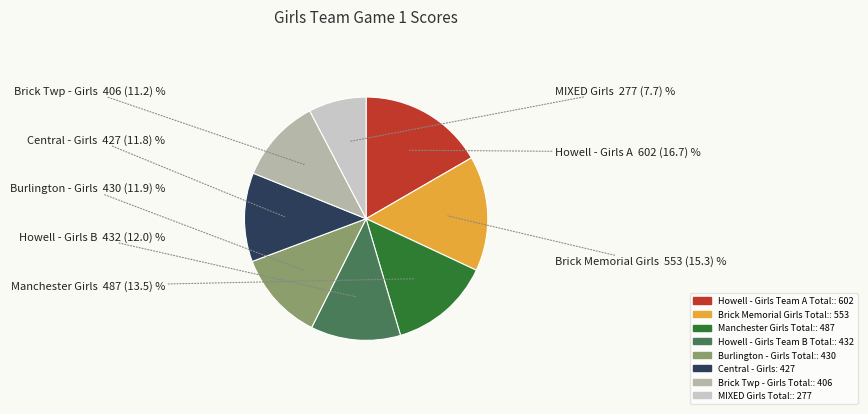

Is there a majority slice in this chart?

No